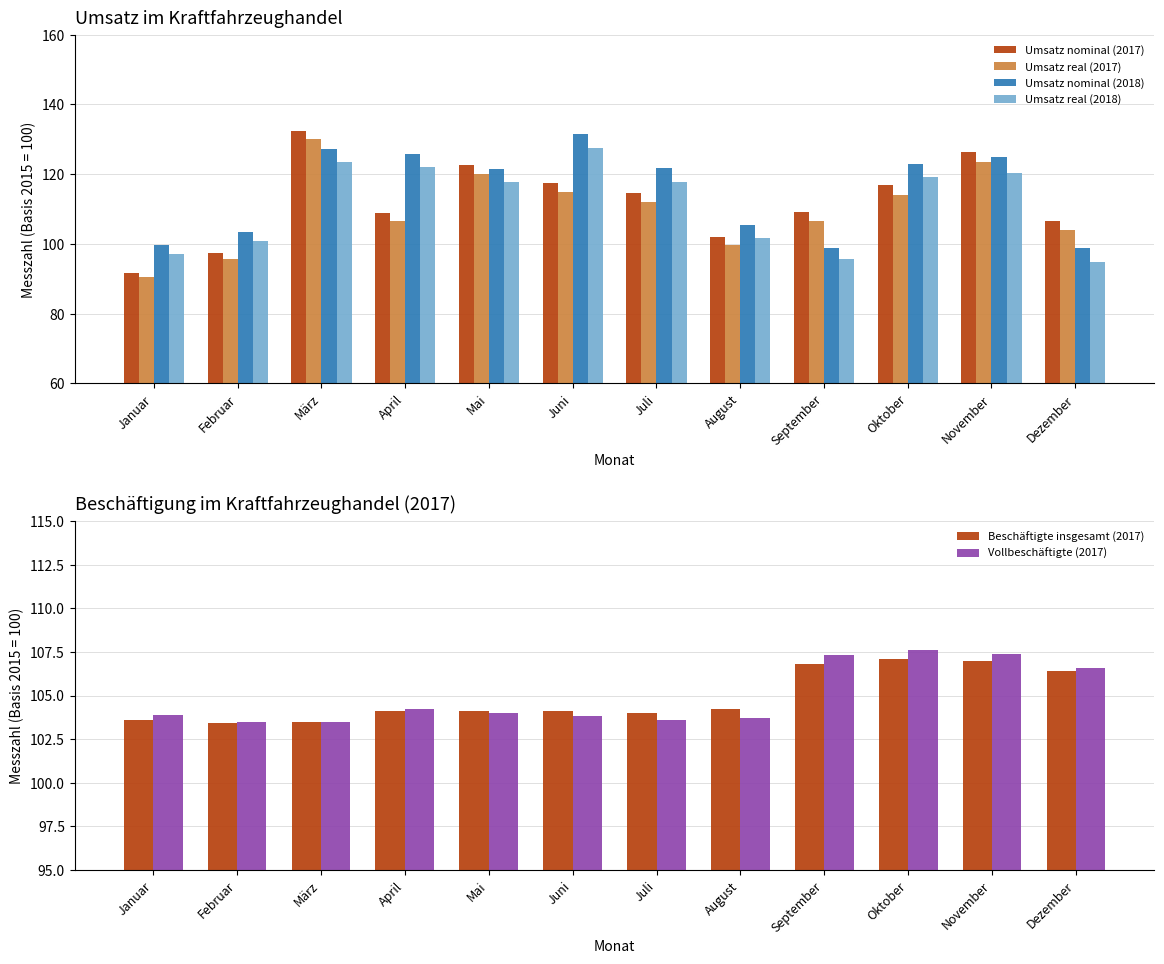

At which category does the chart reach its minimum across all series?

Januar